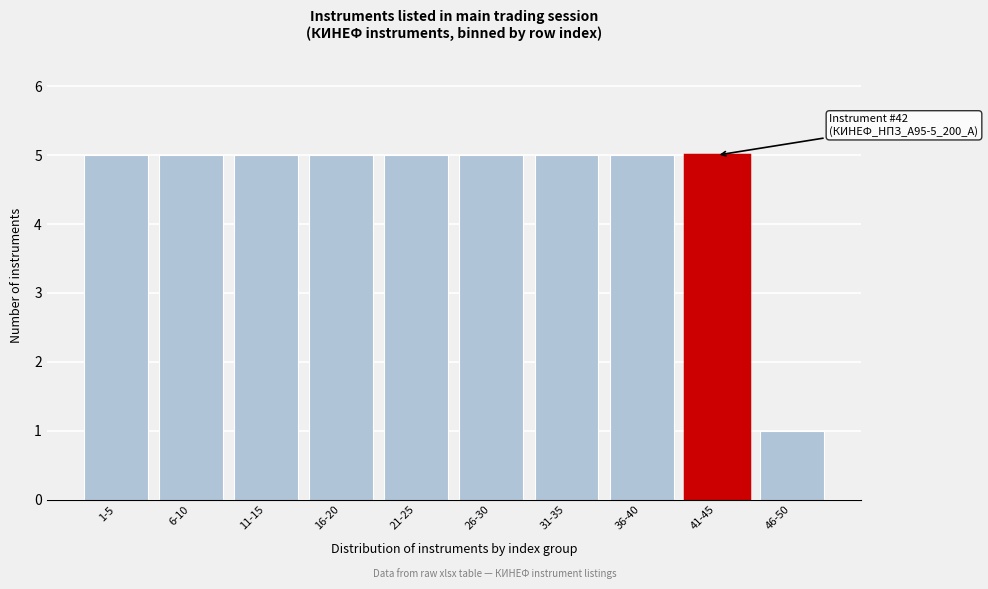

Reading left to right, what are all the values shown in this chart?

1-5=5	6-10=5	11-15=5	16-20=5	21-25=5	26-30=5	31-35=5	36-40=5	41-45=5	46-50=1